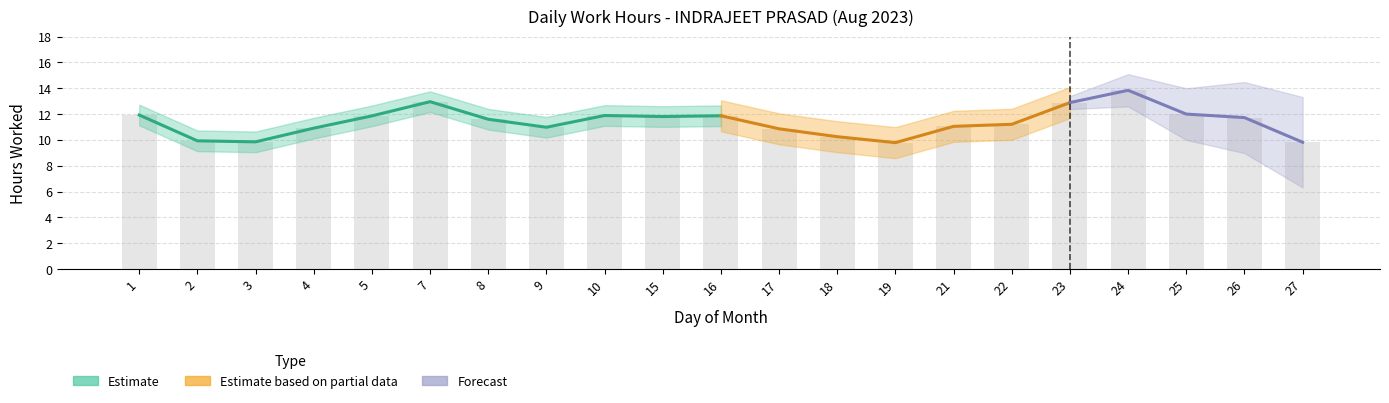

Reading left to right, list all the values displayed in this chart.

1=11.9	2=9.9	3=9.8	4=10.9	5=11.9	7=13.0	8=11.6	9=11.0	10=11.9	15=11.8	16=11.9	17=10.9	18=10.2	19=9.8	21=11.1	22=11.2	23=12.9	24=13.8	25=12.0	26=11.7	27=9.8